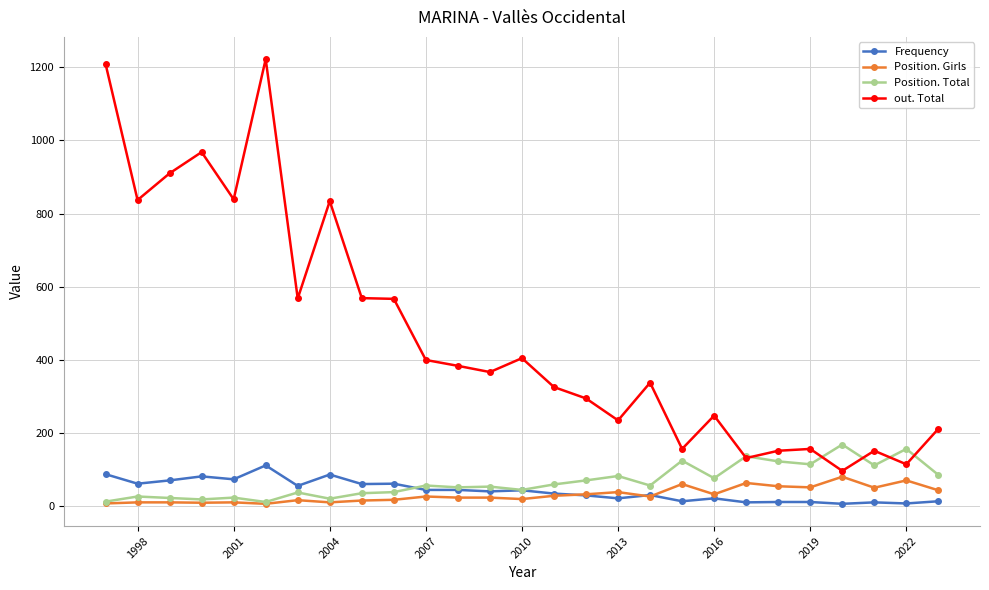

In Position. Total, how many points are lower than both neighbors (excluding endpoints)?

9